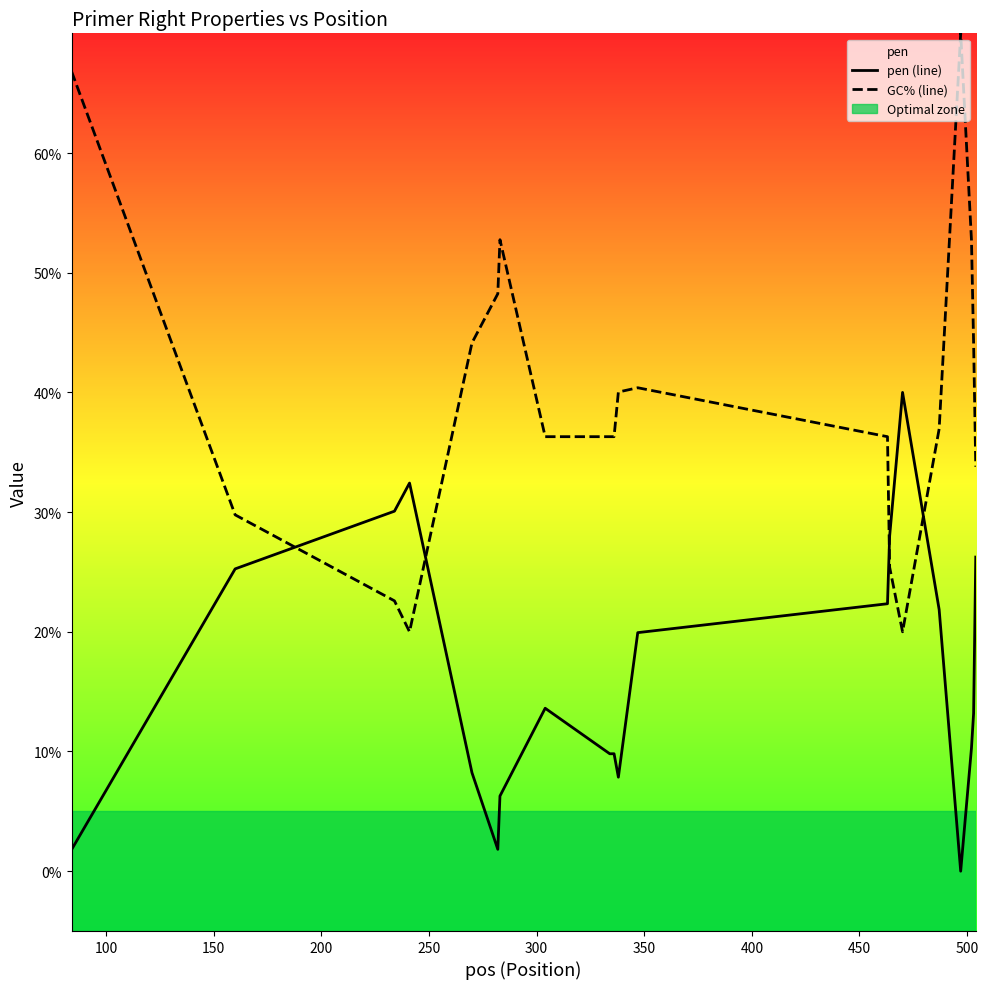

How many times do pen (line) and GC% (line) cross each other?

4